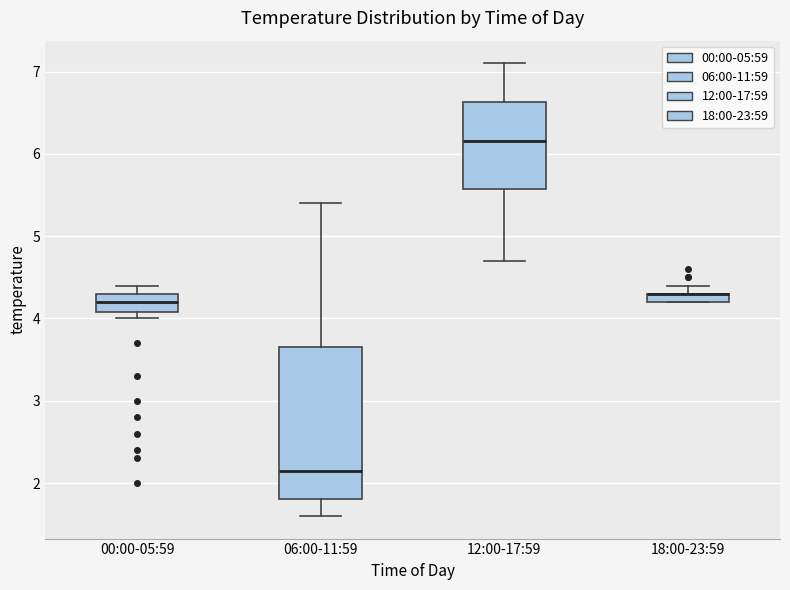

Comparing the boxes themselves (not the whiskers), which one is the tallest?

06:00-11:59